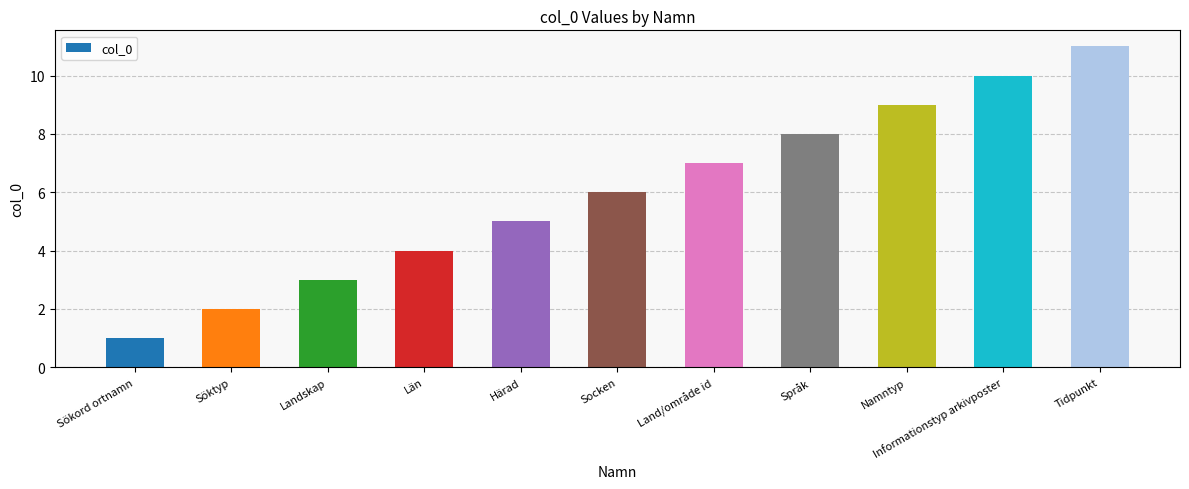

What is the label of the 11th bar from the left?

Tidpunkt